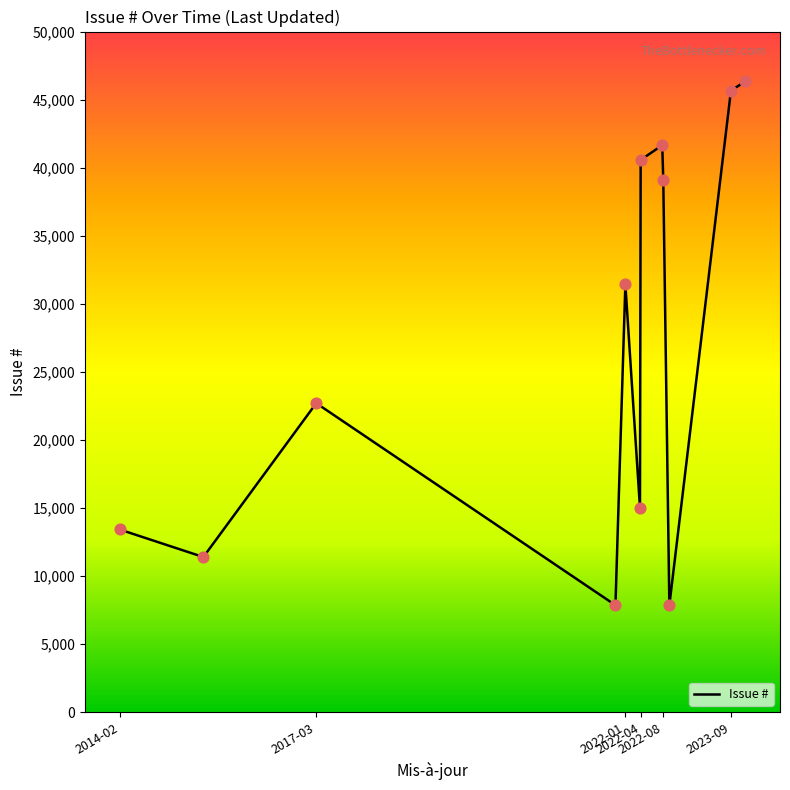

What is the greatest value displayed?

46341